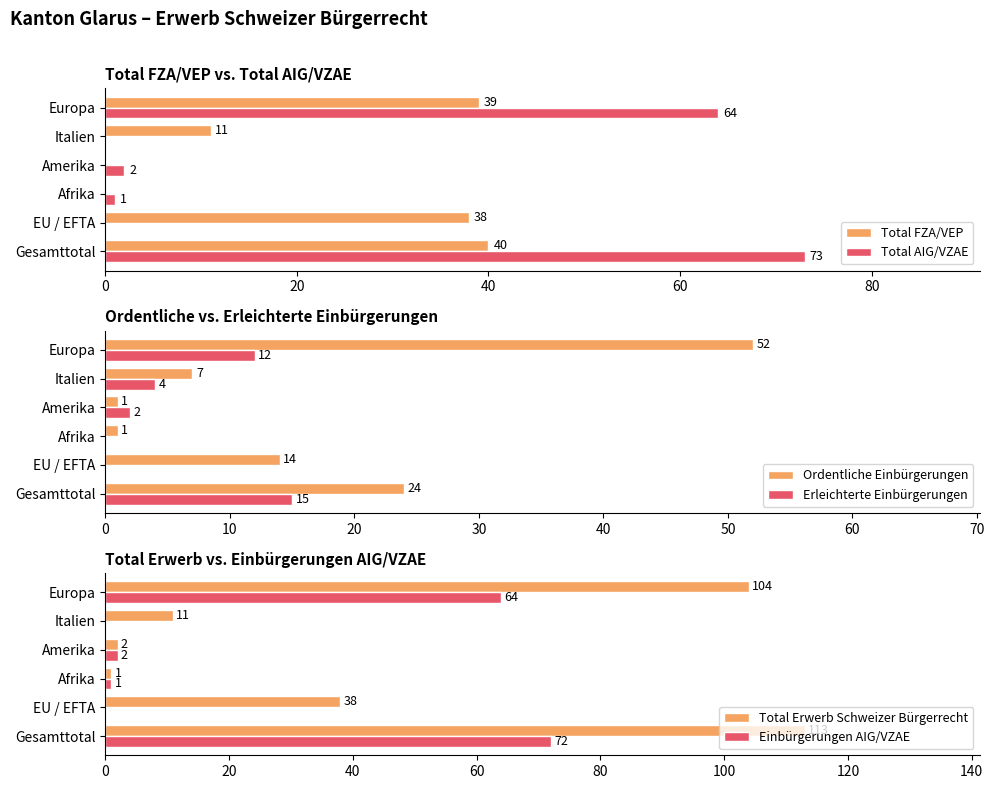

What is the sum of all Total FZA/VEP values?

128